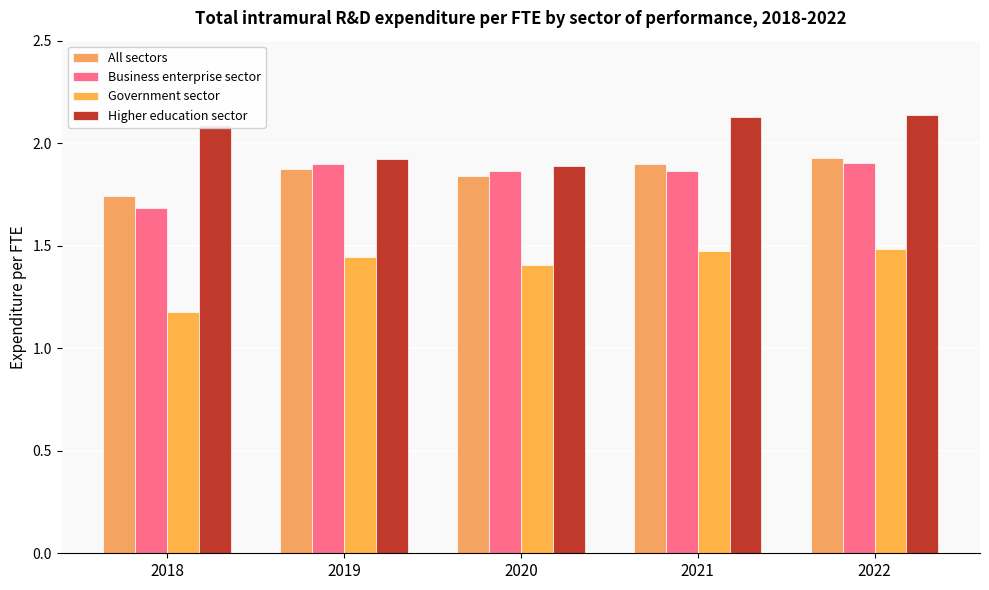

What is the maximum value shown in the chart?

2.1